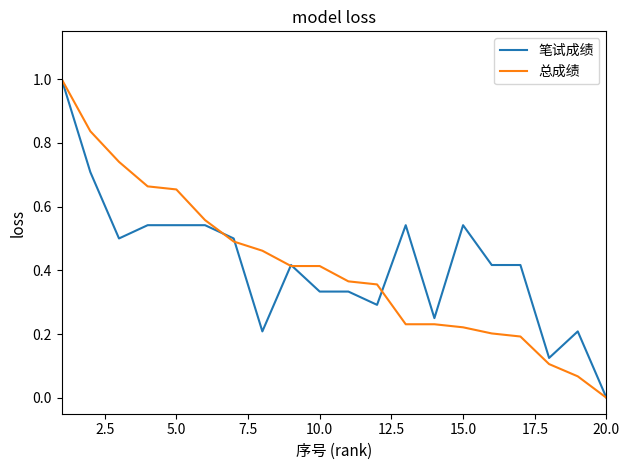

Which series has the widest spread of values?

笔试成绩